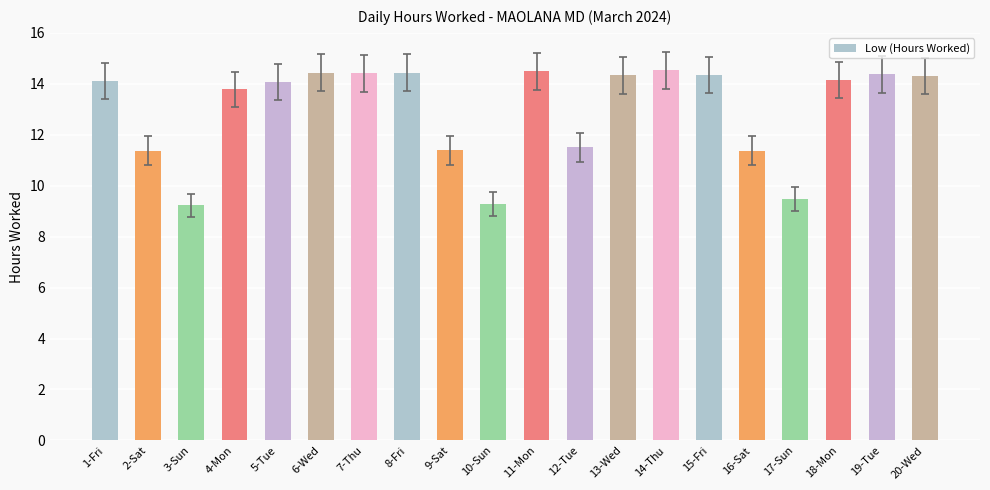

What is the change in value from 10-Sun to 20-Wed?

+5.0